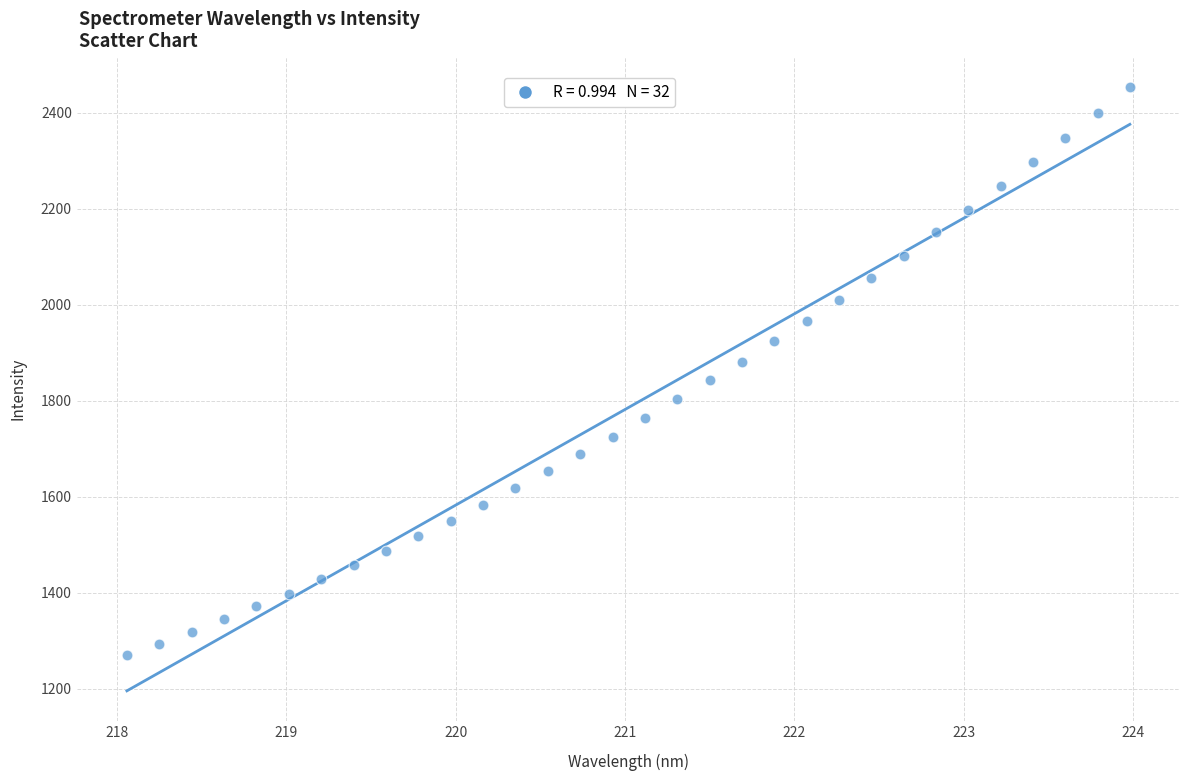

What is the range of X values (max minus min)?

5.9